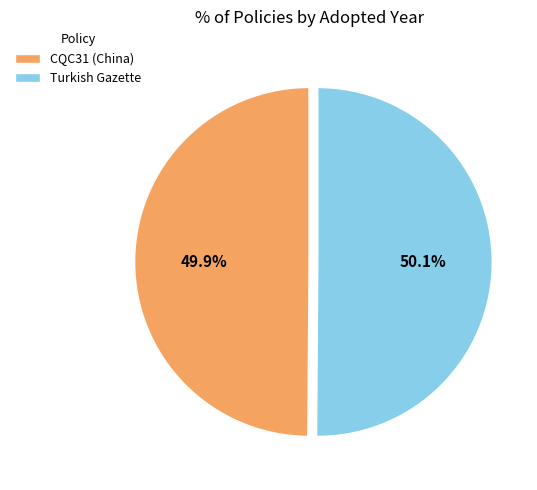

Is there any slice that represents more than half of the pie?

Yes